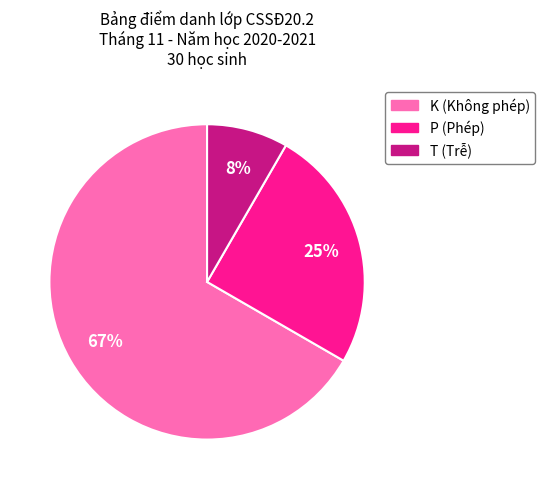

Which has a higher value, T or P?

P